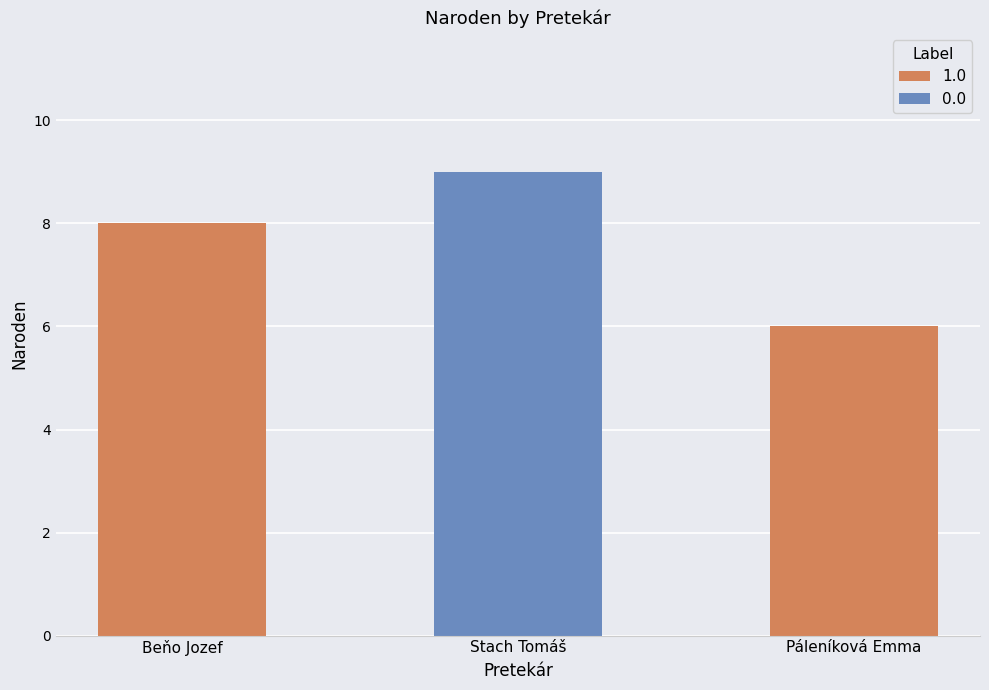

What is the label of the 2nd bar from the left?

Stach Tomáš